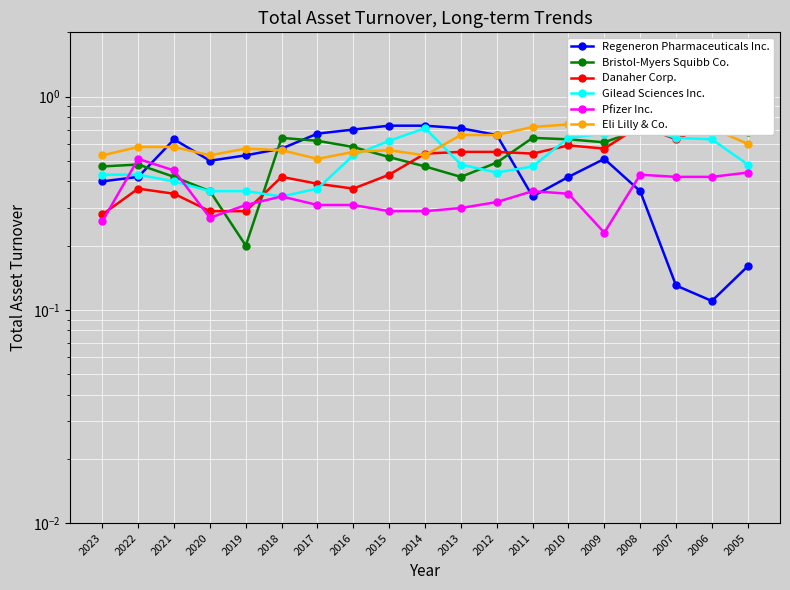

What is the sum of all Pfizer Inc. values?

6.6